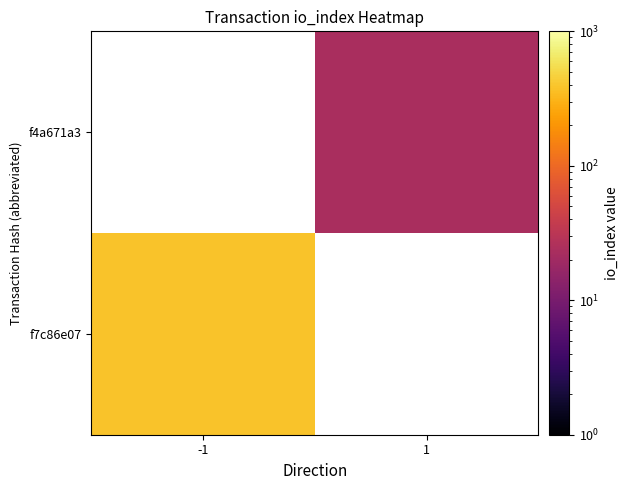

Rank the series by their maximum value, from lowest to highest.

f7c86e07, f4a671a3